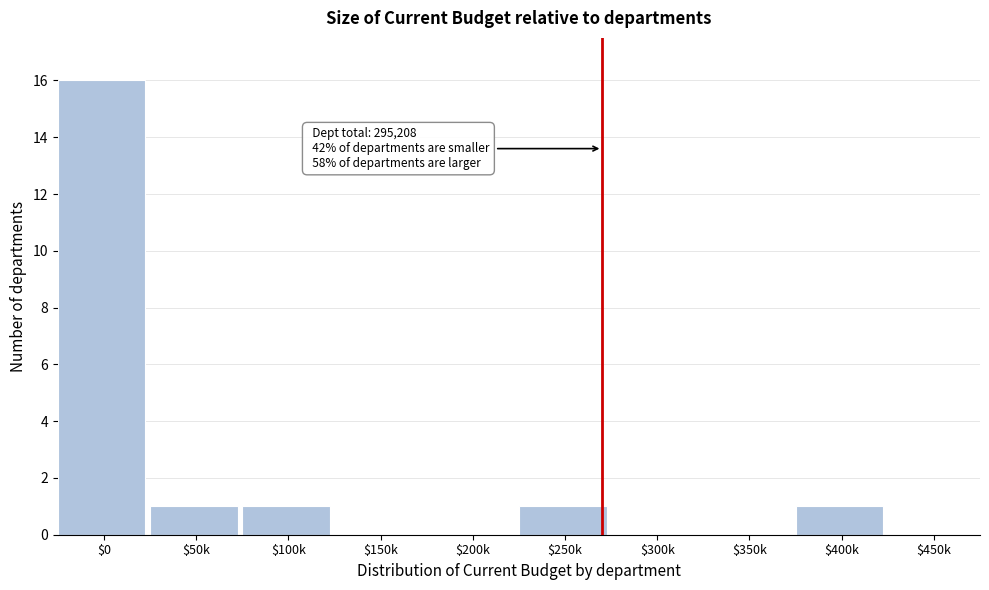

What is the maximum value shown in the chart?

16